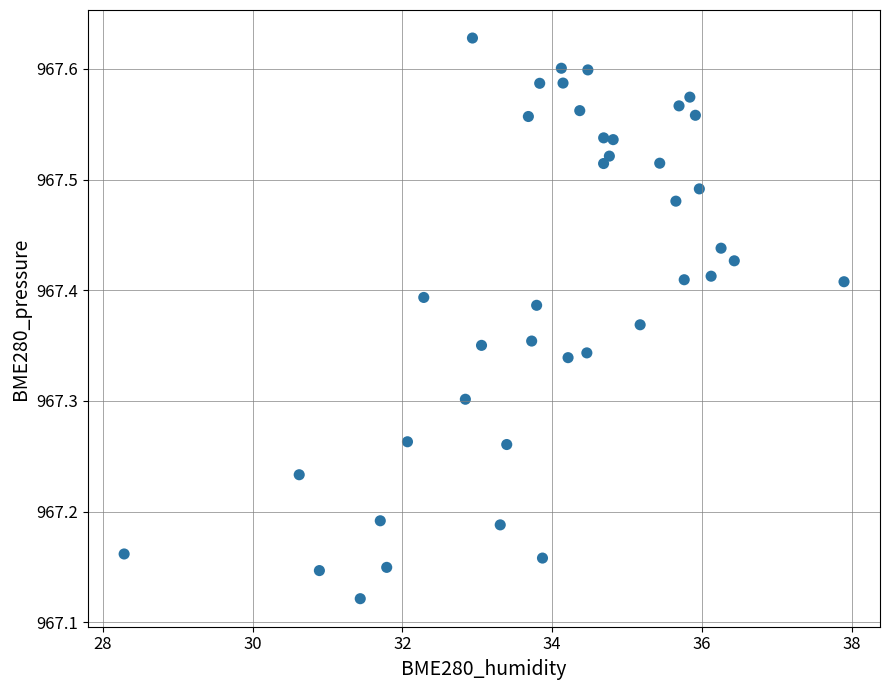

What is the range of X values (max minus min)?

9.6